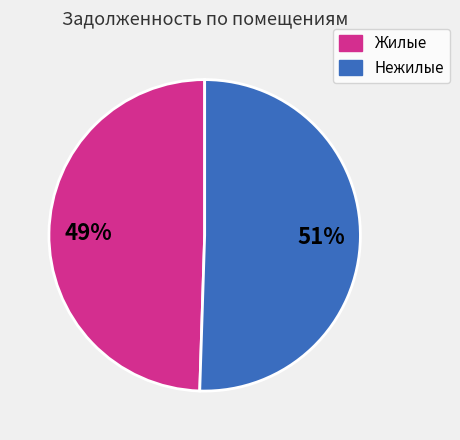

Count the number of slices in the pie.

2